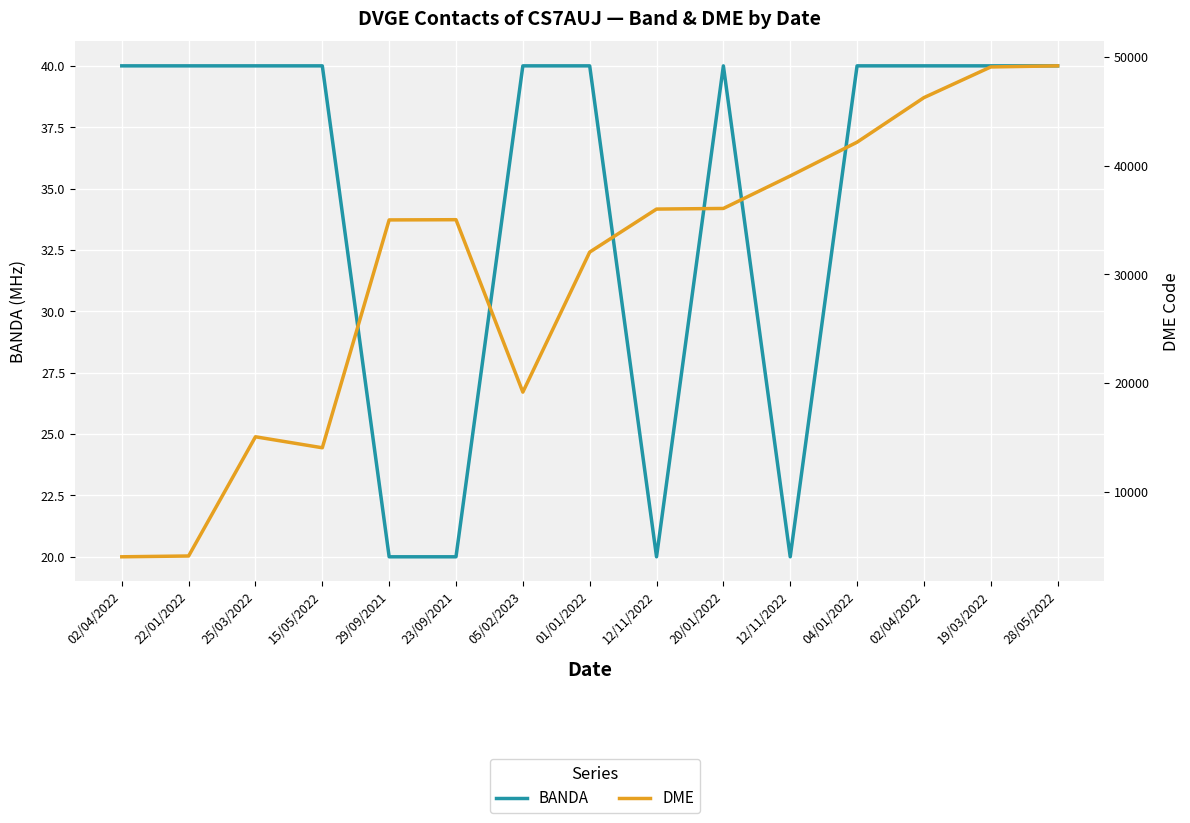

How many interior local valleys does the BANDA series have?

2